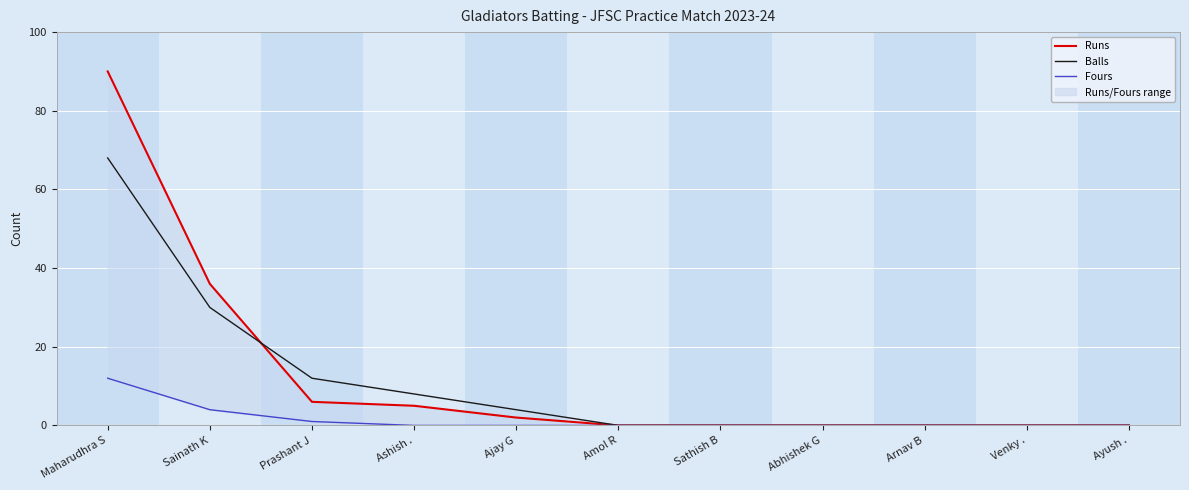

What is the sum of all Balls values?

122